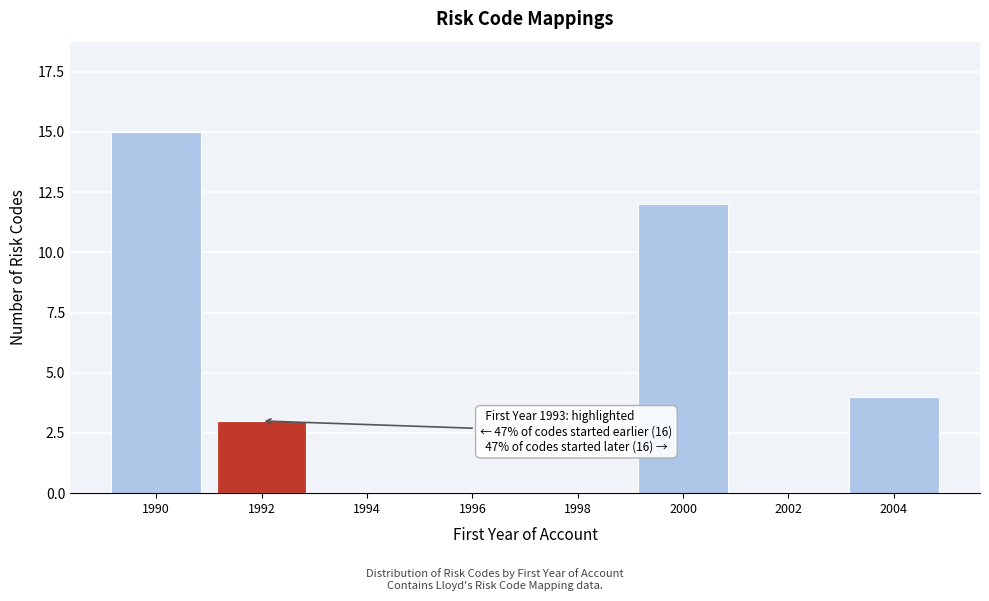

Reading left to right, what are all the values shown in this chart?

1990=15	1992=3	1994=0	1996=0	1998=0	2000=12	2002=0	2004=4